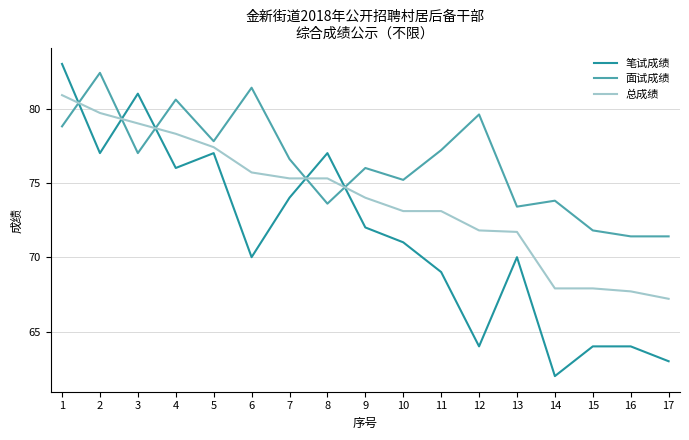

What is the total value across all series at 17?

201.6